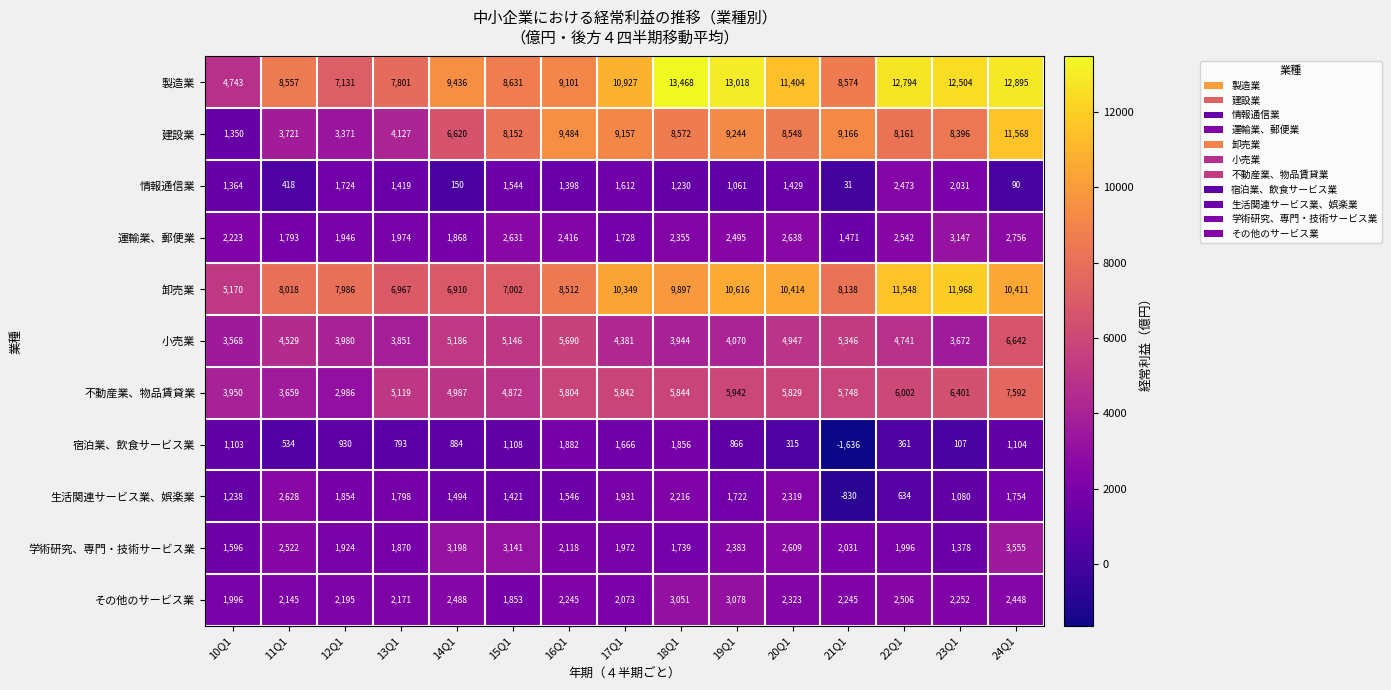

List the series in order of their peak value, highest first.

製造業, 卸売業, 建設業, 不動産業、物品賃貸業, 小売業, 学術研究、専門・技術サービス業, 運輸業、郵便業, その他のサービス業, 生活関連サービス業、娯楽業, 情報通信業, 宿泊業、飲食サービス業